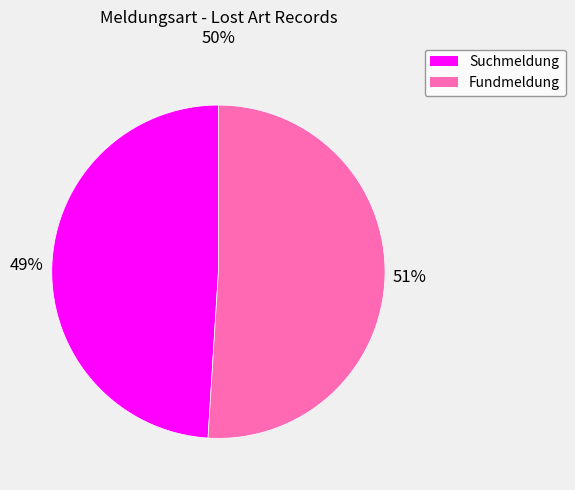

Is it true that Suchmeldung is 57% of the pie?

False